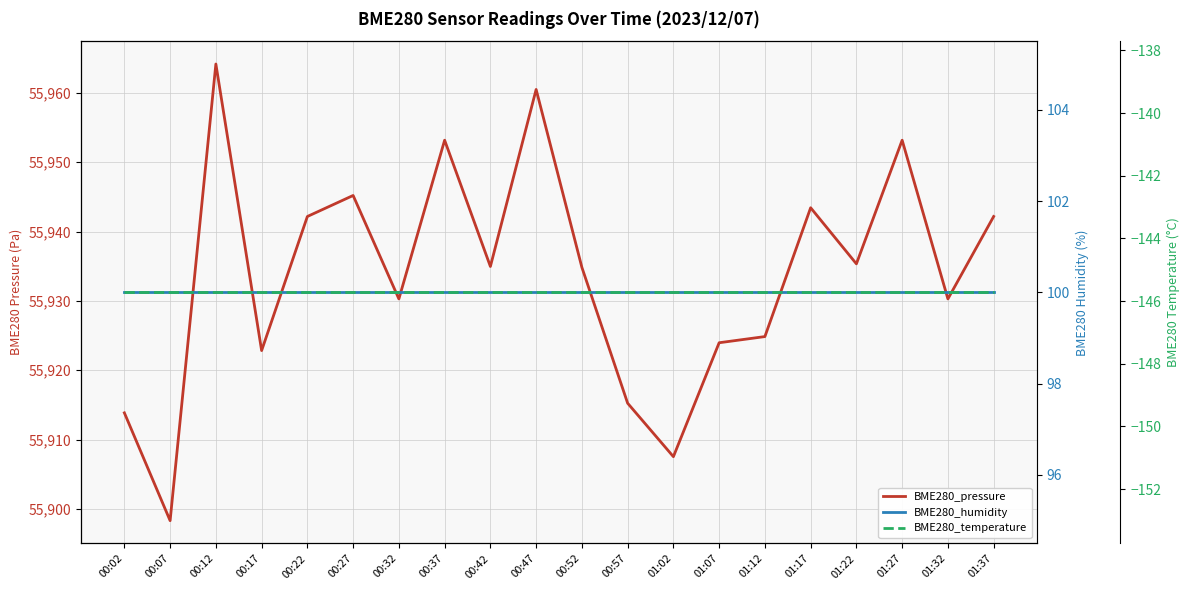

What are all the series names shown in the legend?

BME280_pressure, BME280_humidity, BME280_temperature